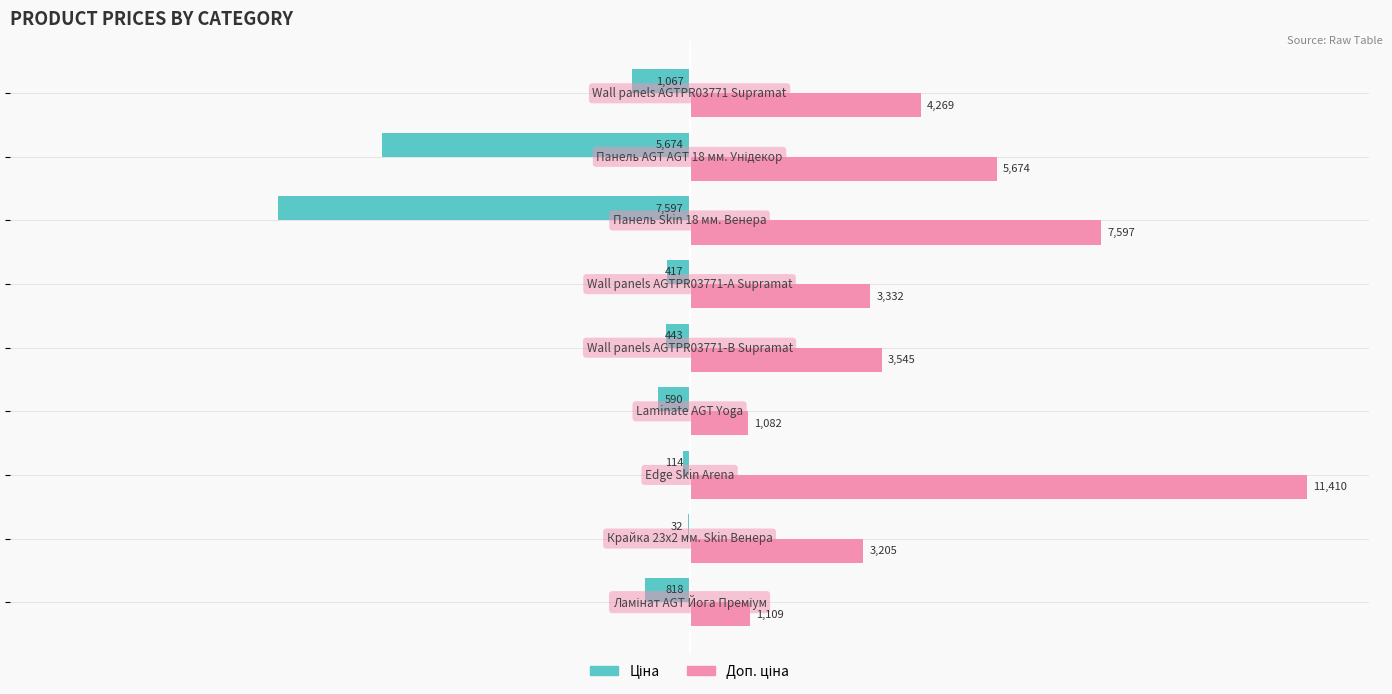

What are all the series names shown in the legend?

Ціна, Доп. ціна